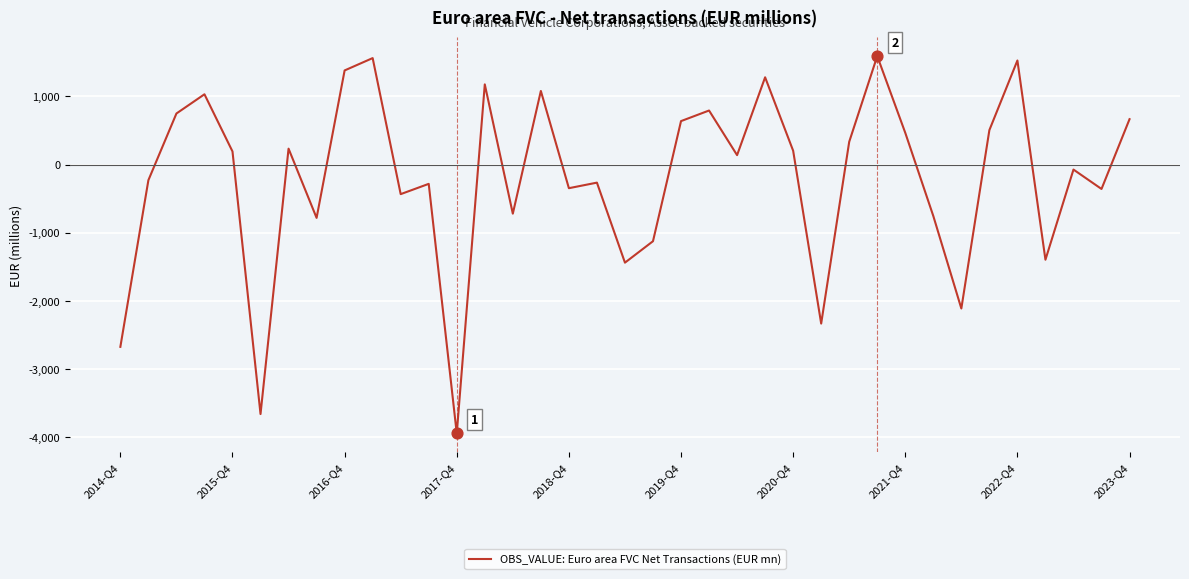

What is the greatest value displayed?

1592.6